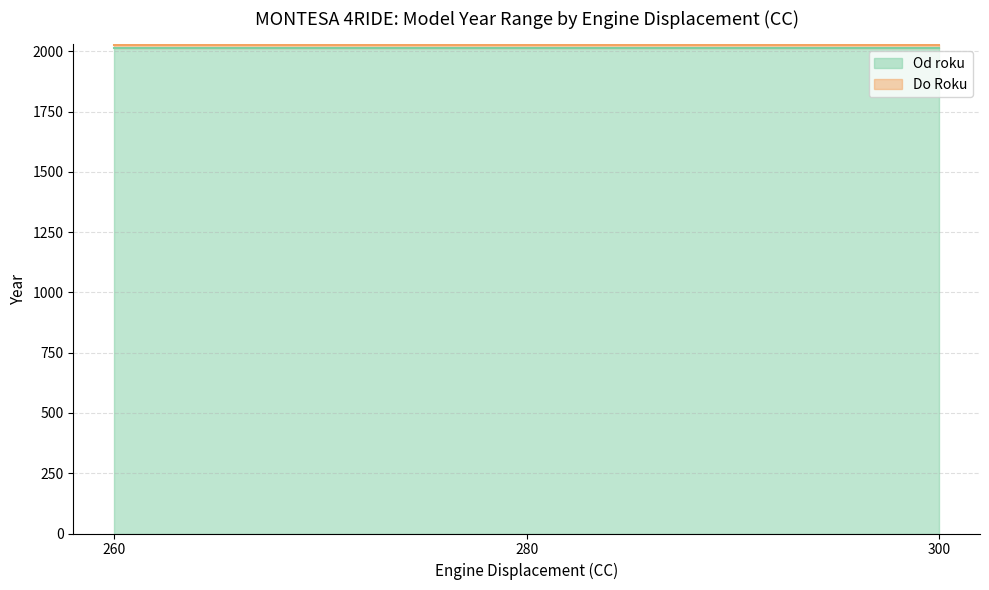

What is the approximate value of Od roku at 280?

2014